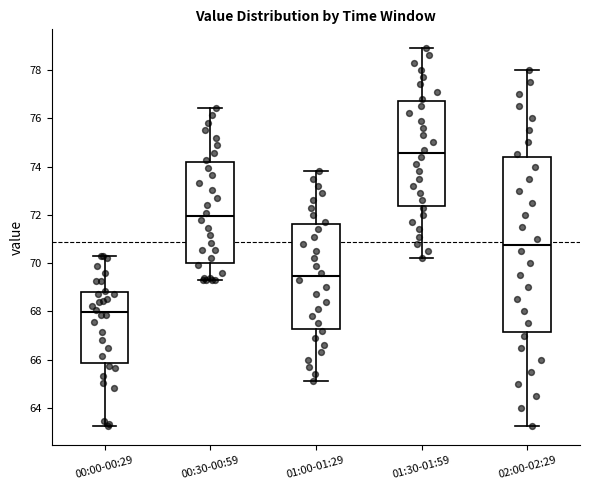

Reading left to right, transcribe this box plot: for each box, give where its median line is, the range the box spans, and where its two whiskers end, as read against the y-axis. The values are not printed on the chart, so give them approximately, as read against the axis.

00:00-00:29: median 68.0, box 65.8 to 68.8, whiskers 63.2 to 70.4
00:30-00:59: median 72.0, box 70.0 to 74.2, whiskers 69.4 to 76.4
01:00-01:29: median 69.4, box 67.2 to 71.6, whiskers 65.2 to 73.8
01:30-01:59: median 74.6, box 72.4 to 76.8, whiskers 70.2 to 79.0
02:00-02:29: median 70.8, box 67.2 to 74.4, whiskers 63.2 to 78.0